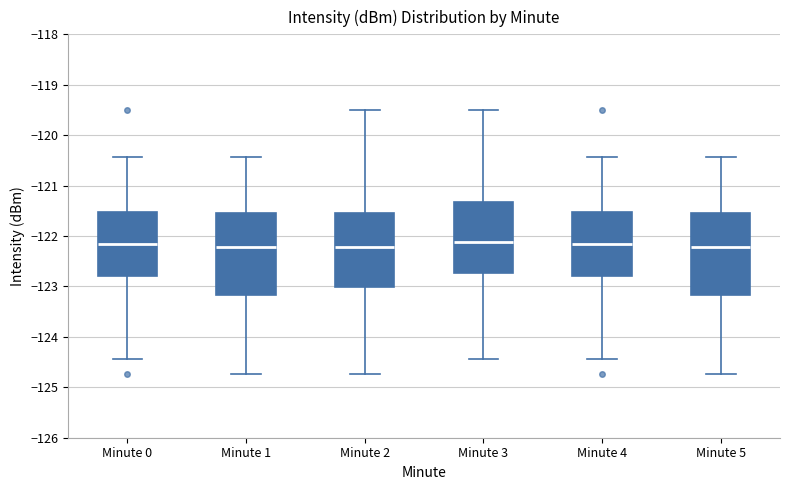

Reading left to right, read every box against the y-axis: the position of its median line, the range the box covers, and the ends of its whiskers. The values are not printed on the chart, so give them approximately, as read against the axis.

Minute 0: median -122.1, box -122.8 to -121.5, whiskers -124.4 to -120.4
Minute 1: median -122.2, box -123.2 to -121.5, whiskers -124.7 to -120.4
Minute 2: median -122.2, box -123.0 to -121.5, whiskers -124.7 to -119.5
Minute 3: median -122.1, box -122.7 to -121.3, whiskers -124.4 to -119.5
Minute 4: median -122.1, box -122.8 to -121.5, whiskers -124.4 to -120.4
Minute 5: median -122.2, box -123.2 to -121.5, whiskers -124.7 to -120.4